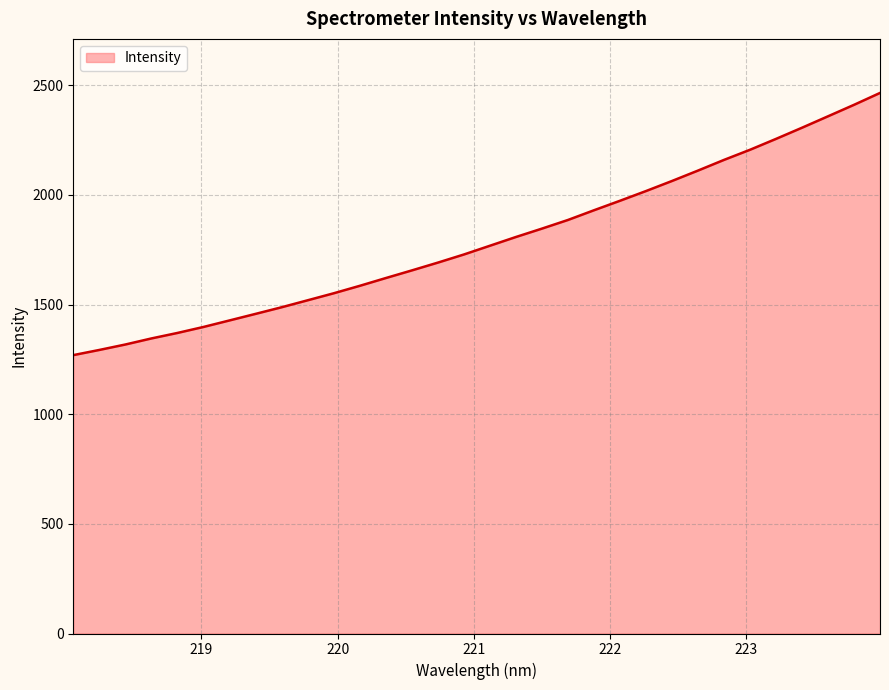

What is the smallest value displayed?

1269.4